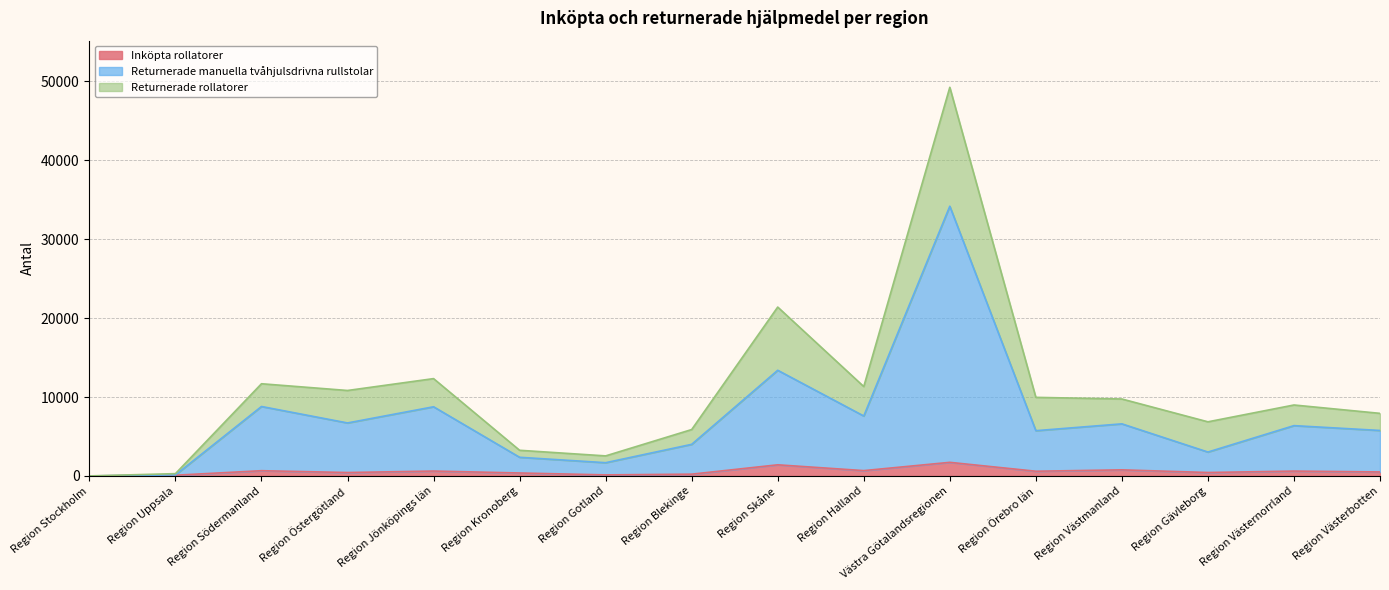

At which label does Inköpta rollatorer first exceed 594?

Region Södermanland